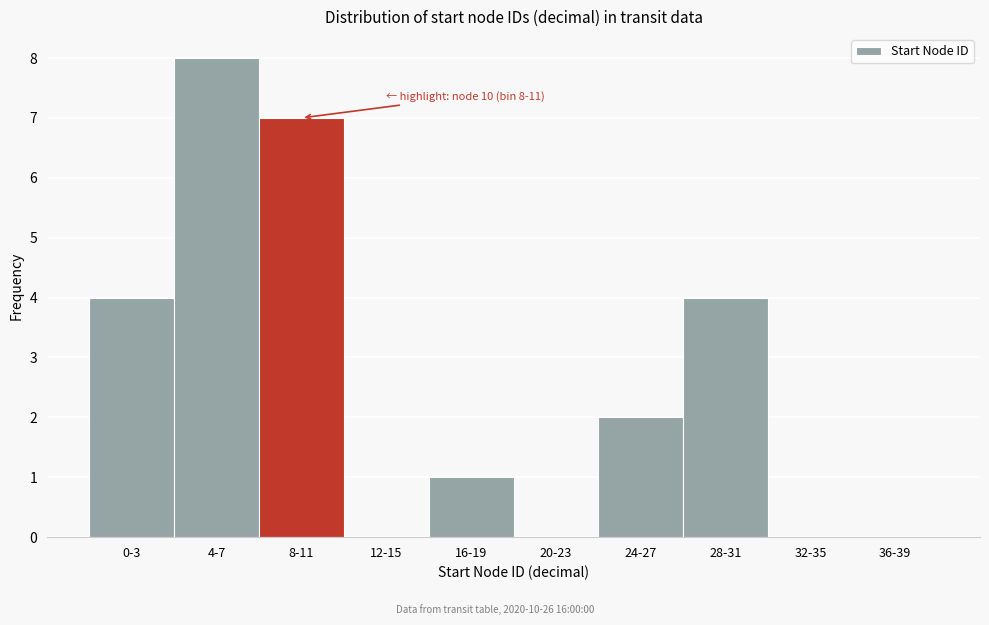

Reading left to right, list all the values displayed in this chart.

0-3=4	4-7=8	8-11=7	12-15=0	16-19=1	20-23=0	24-27=2	28-31=4	32-35=0	36-39=0